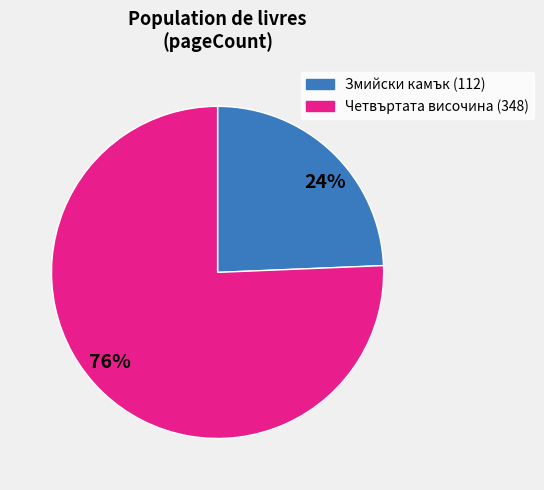

Is the sum of Четвъртата височина (348) and Змийски камък (112) greater than half?

Yes